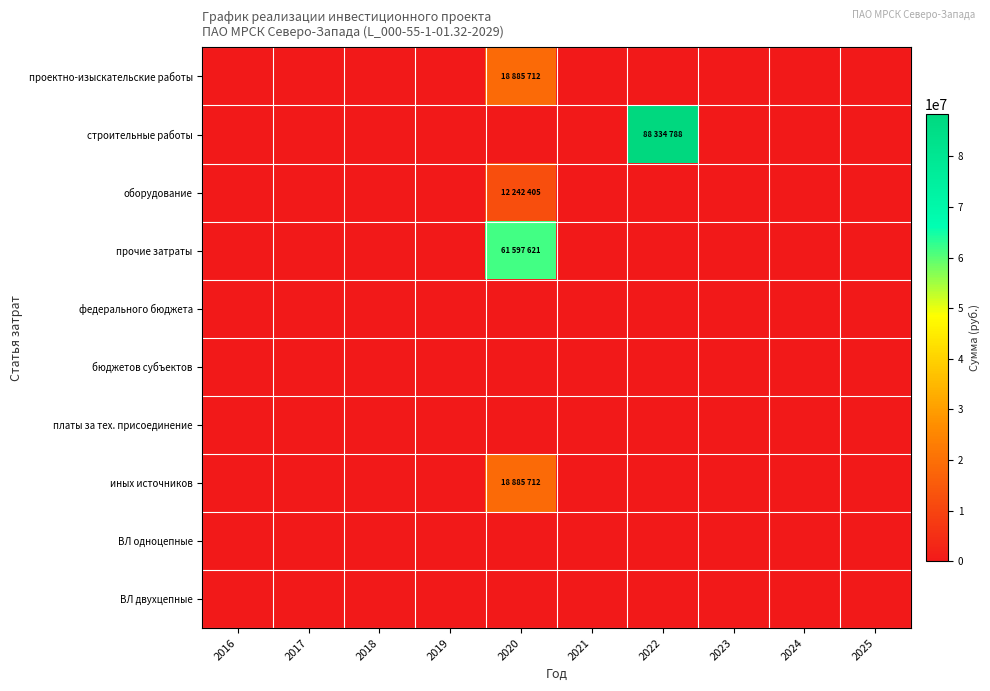

Reading left to right, what are all the values shown in this chart?

проектно-изыскательские работы: 2016=0	2017=0	2018=0	2019=0	2020=18885712	2021=0	2022=0	2023=0	2024=0	2025=0
строительные работы: 2016=0	2017=0	2018=0	2019=0	2020=0	2021=0	2022=88334788	2023=0	2024=0	2025=0
оборудование: 2016=0	2017=0	2018=0	2019=0	2020=12242405	2021=0	2022=0	2023=0	2024=0	2025=0
прочие затраты: 2016=0	2017=0	2018=0	2019=0	2020=61597621	2021=0	2022=0	2023=0	2024=0	2025=0
федерального бюджета: 2016=0	2017=0	2018=0	2019=0	2020=0	2021=0	2022=0	2023=0	2024=0	2025=0
бюджетов субъектов: 2016=0	2017=0	2018=0	2019=0	2020=0	2021=0	2022=0	2023=0	2024=0	2025=0
платы за тех. присоединение: 2016=0	2017=0	2018=0	2019=0	2020=0	2021=0	2022=0	2023=0	2024=0	2025=0
иных источников: 2016=0	2017=0	2018=0	2019=0	2020=18885712	2021=0	2022=0	2023=0	2024=0	2025=0
ВЛ одноцепные: 2016=0	2017=0	2018=0	2019=0	2020=0	2021=0	2022=0	2023=0	2024=0	2025=0
ВЛ двухцепные: 2016=0	2017=0	2018=0	2019=0	2020=0	2021=0	2022=0	2023=0	2024=0	2025=0